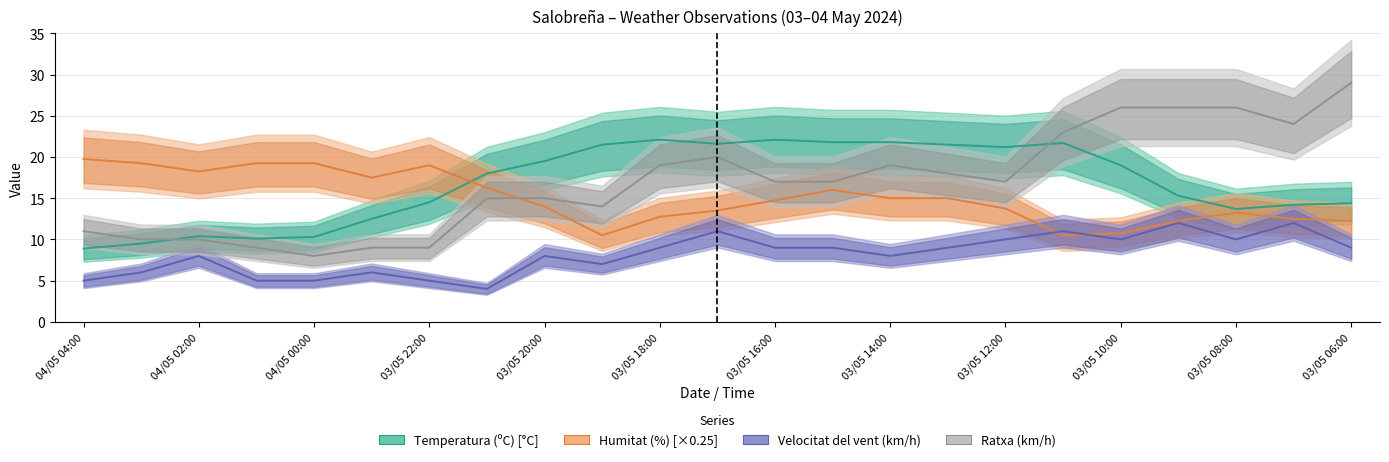

Rank the series by their maximum value, from highest to lowest.

Ratxa (km/h), Temperatura (ºC), Humitat (%), Velocitat del vent (km/h)